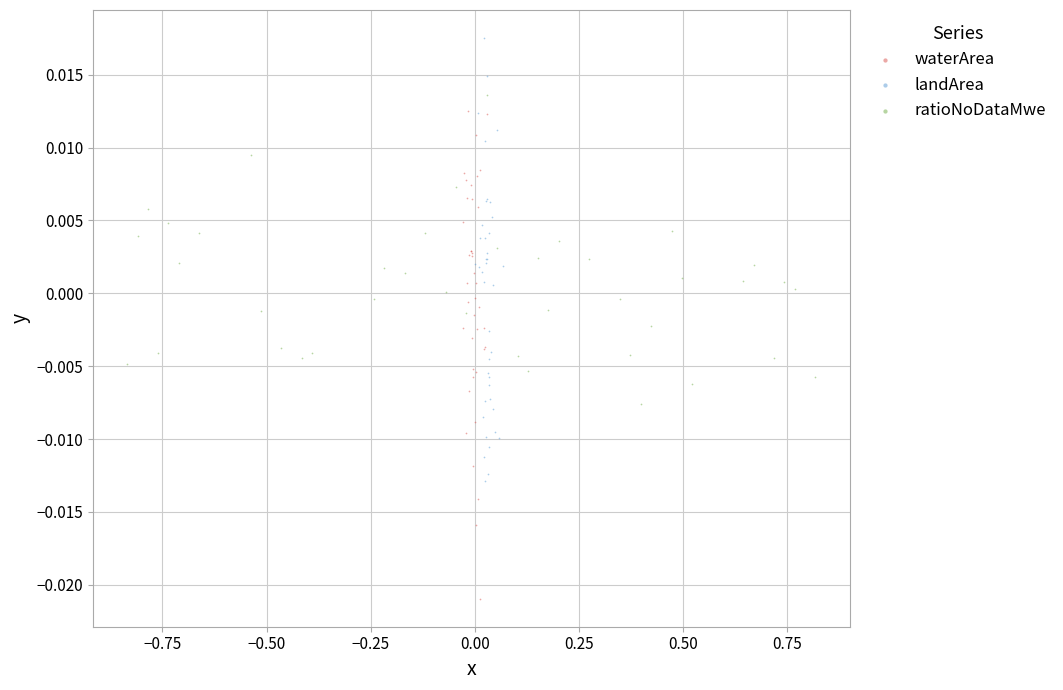

Which series contains the highest Y value?

landArea